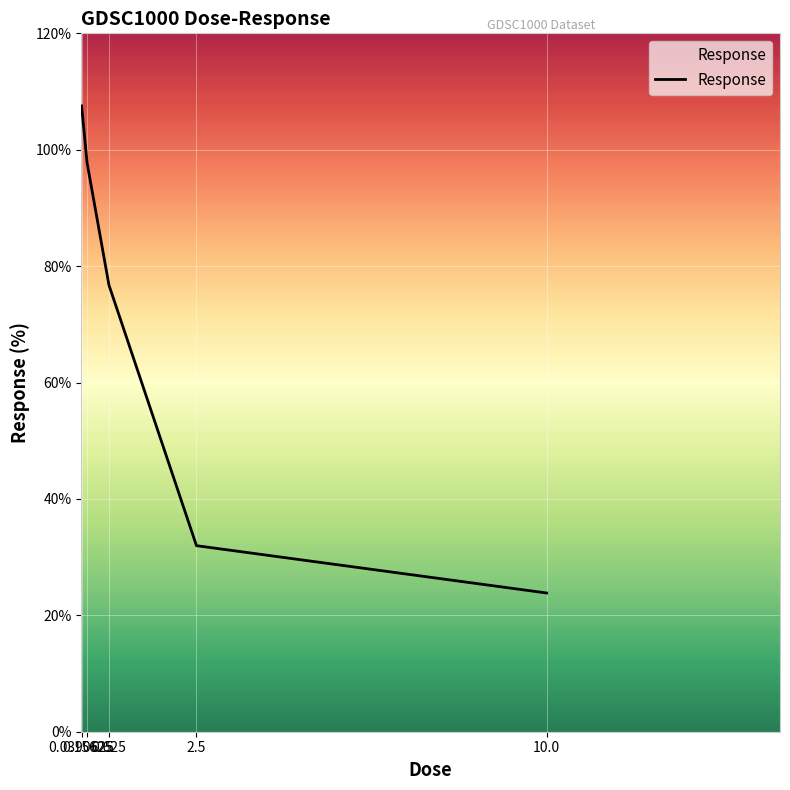

At which label does the data first exceed 76?

0.0390625